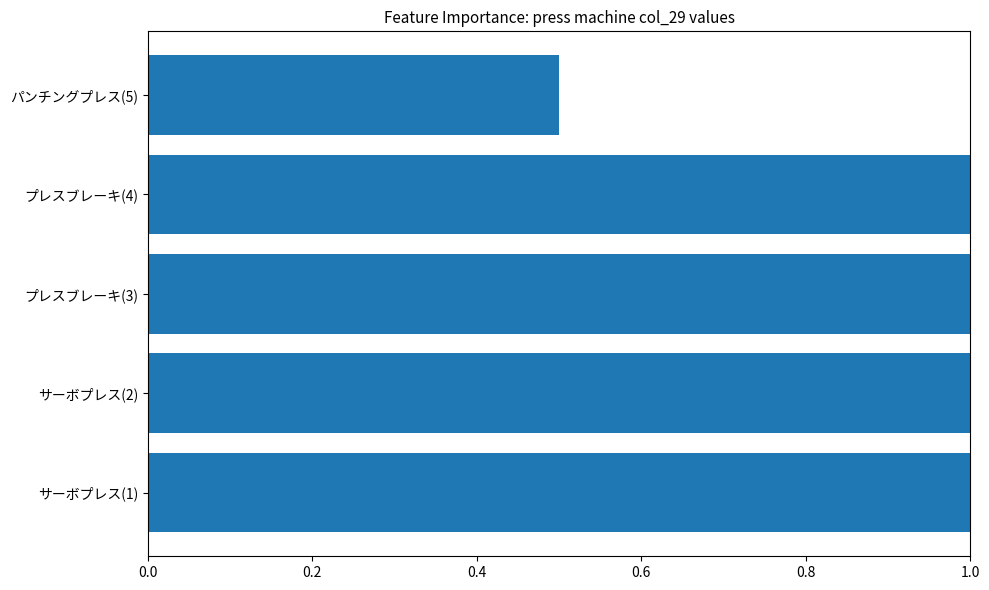

What is the ratio of the value at パンチングプレス(5) to the value at サーボプレス(2)?

0.5